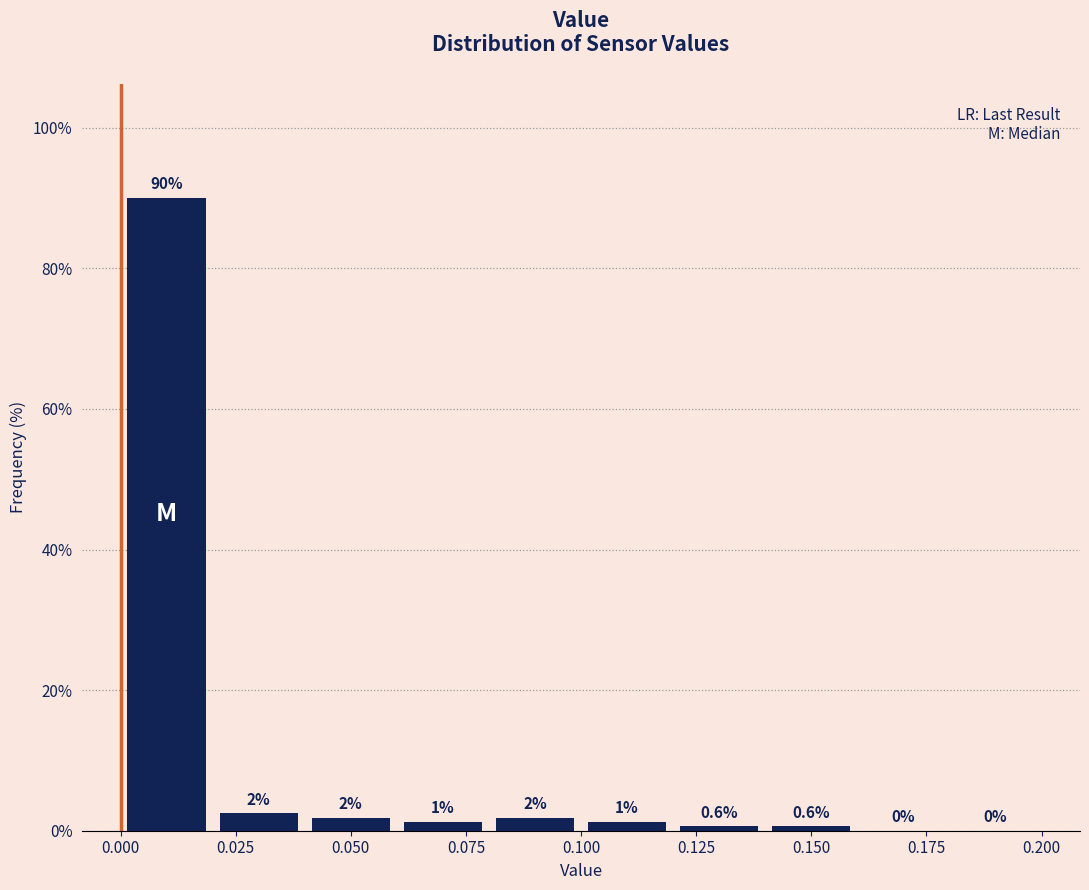

Over which range of the x-axis is the bar tallest?

0.00 to 0.02